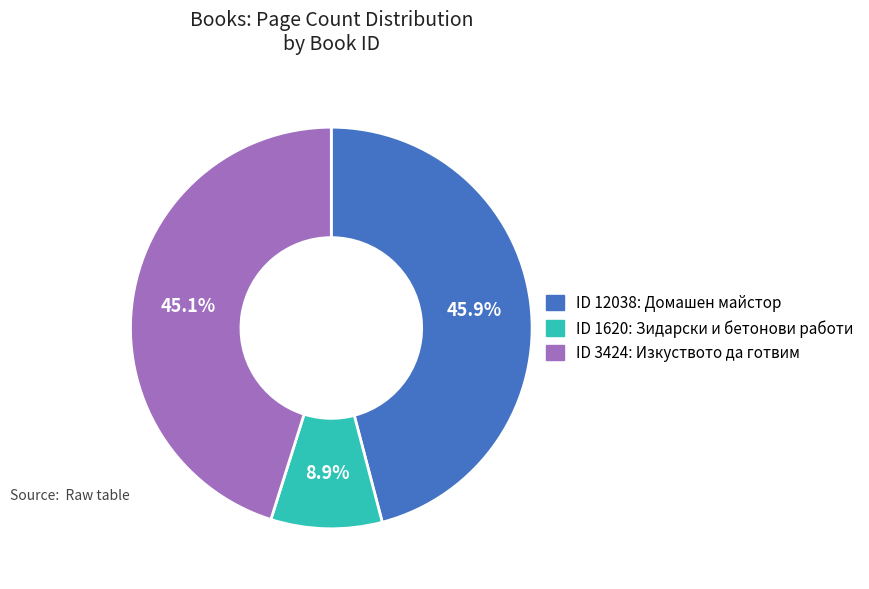

Does any single category account for the majority?

No